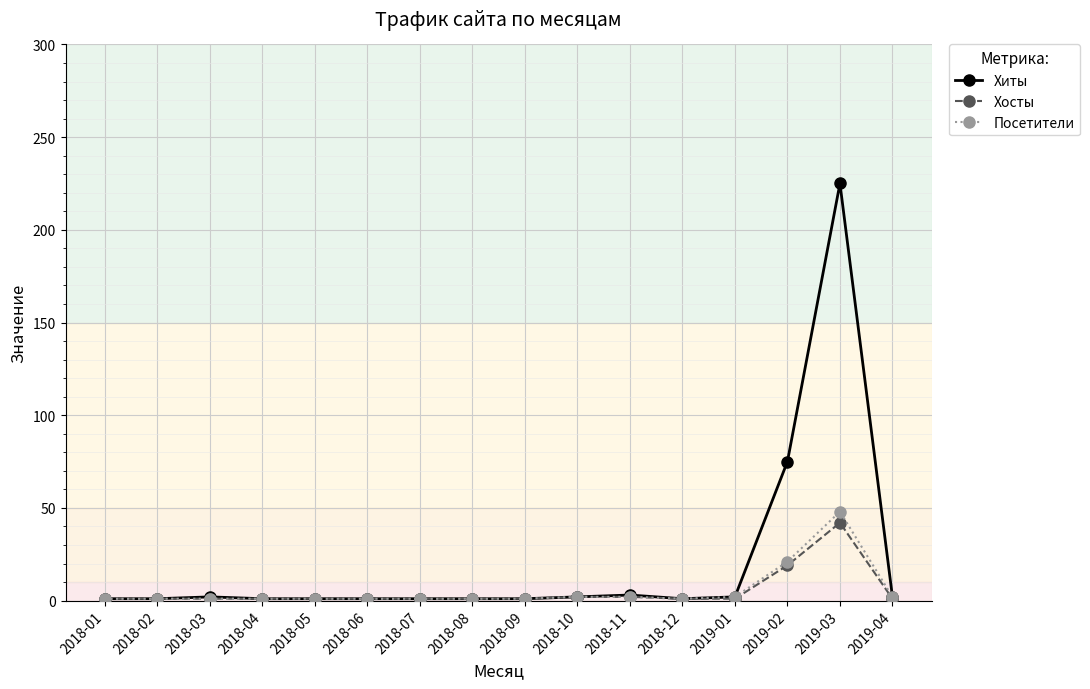

True or false: Хосты has more than 0 points higher than both neighbors.

True